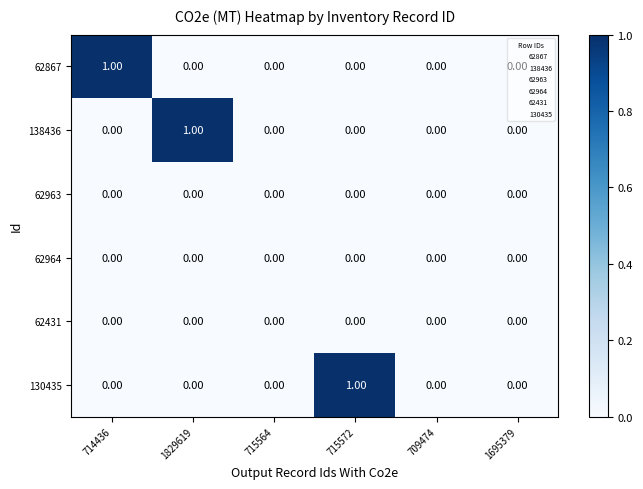

Between 1829619 and 715564, which series saw the biggest shift?

138436